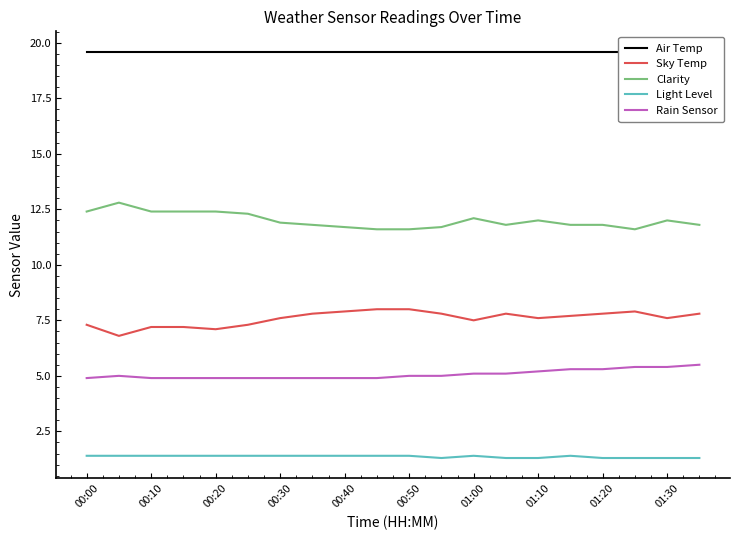

How many lines are shown in the chart?

5